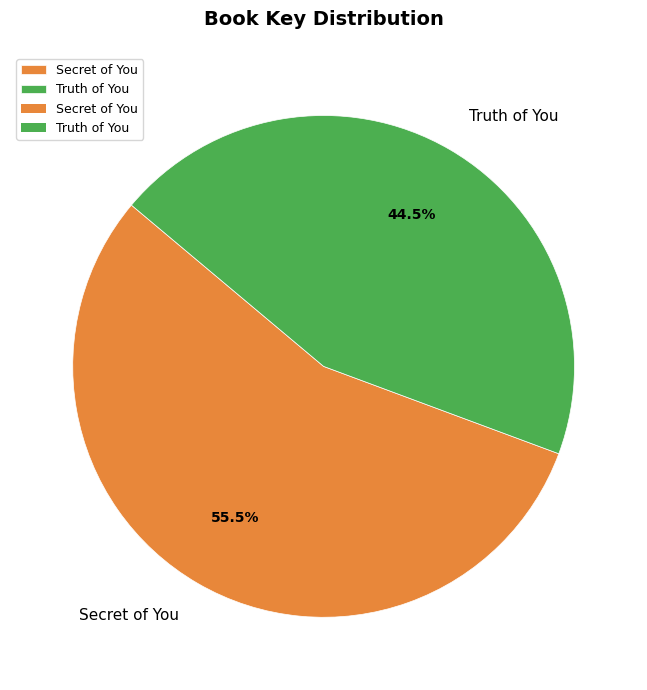

What is the total percentage of Truth of You and Secret of You?

100.0%